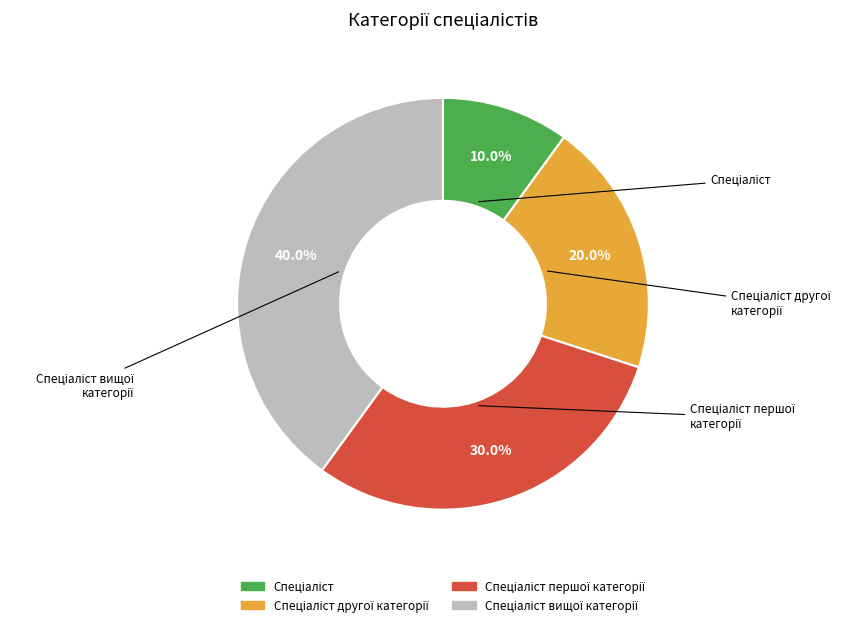

Is there any slice that represents more than half of the pie?

No